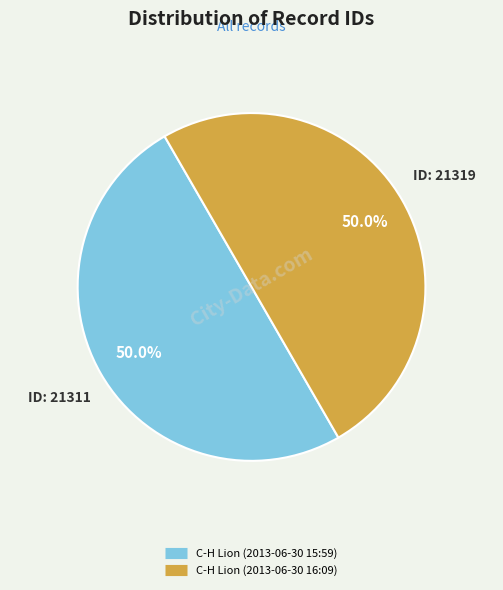

Is the sum of C-H Lion (2013-06-30 16:09) and C-H Lion (2013-06-30 15:59) greater than half?

Yes